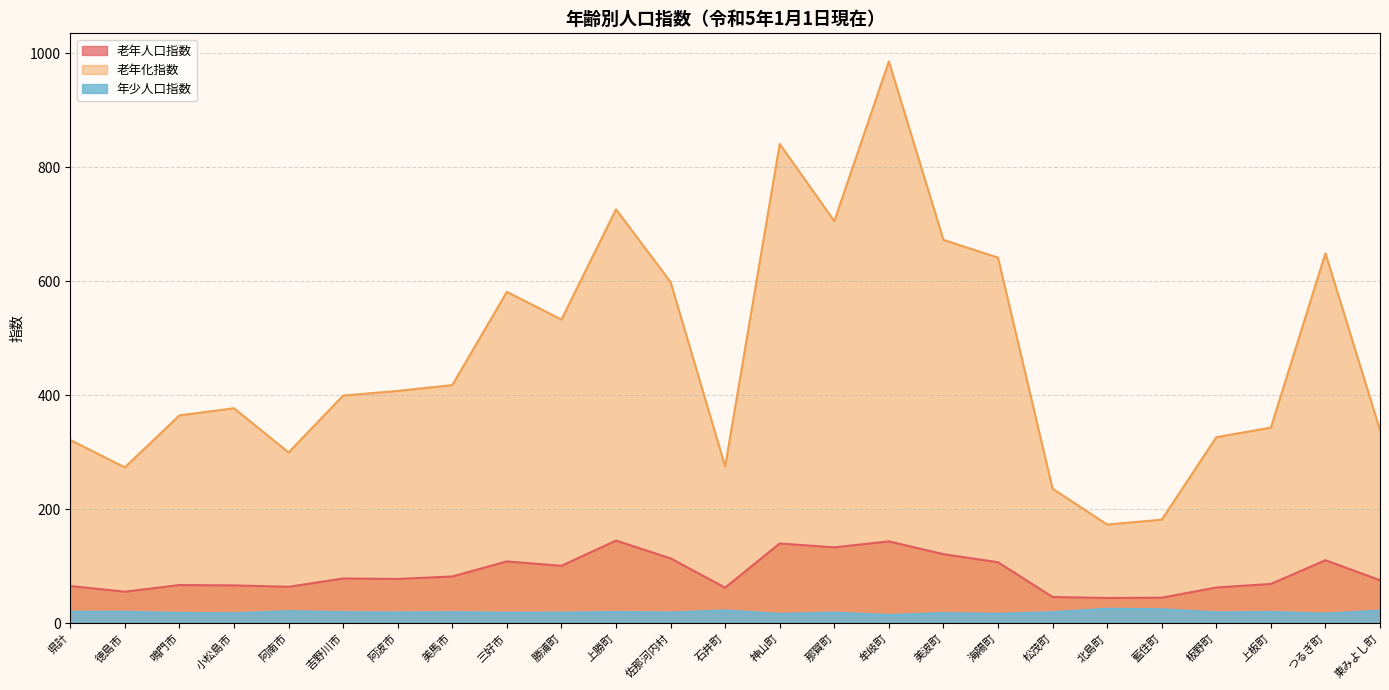

What is the maximum value shown in the chart?

985.7